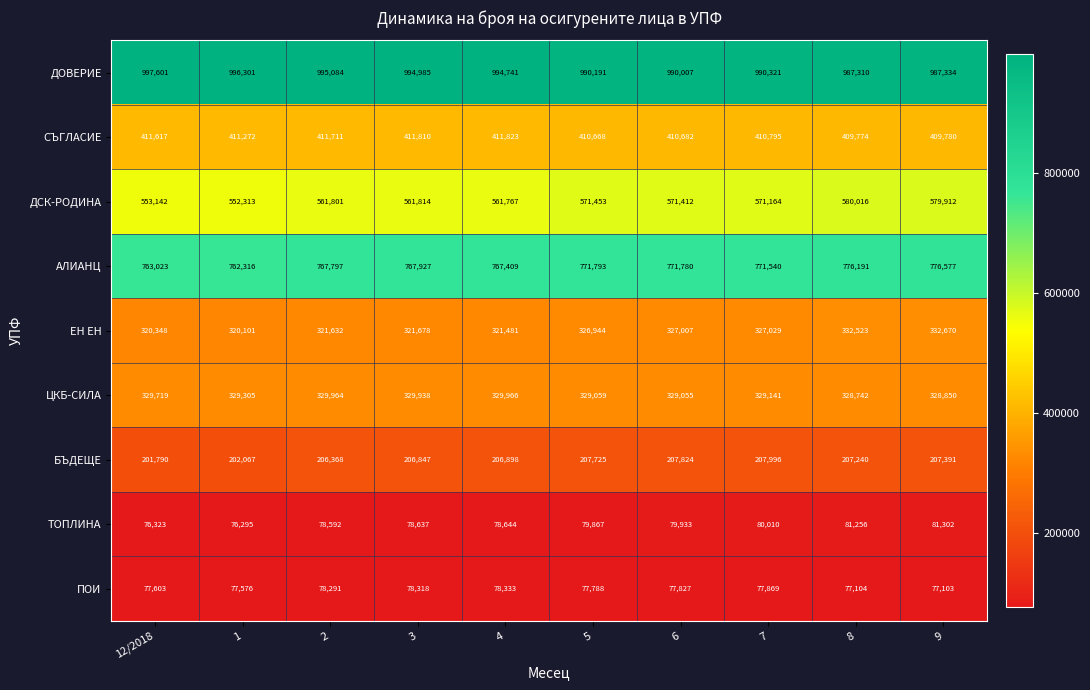

Which series has the largest range (max minus min)?

ДСК-РОДИНА